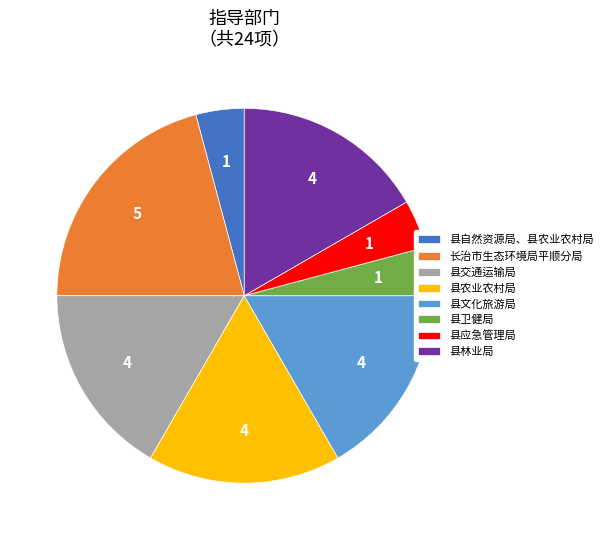

The 县卫健局 slice represents 11% of the pie. True or false?

False